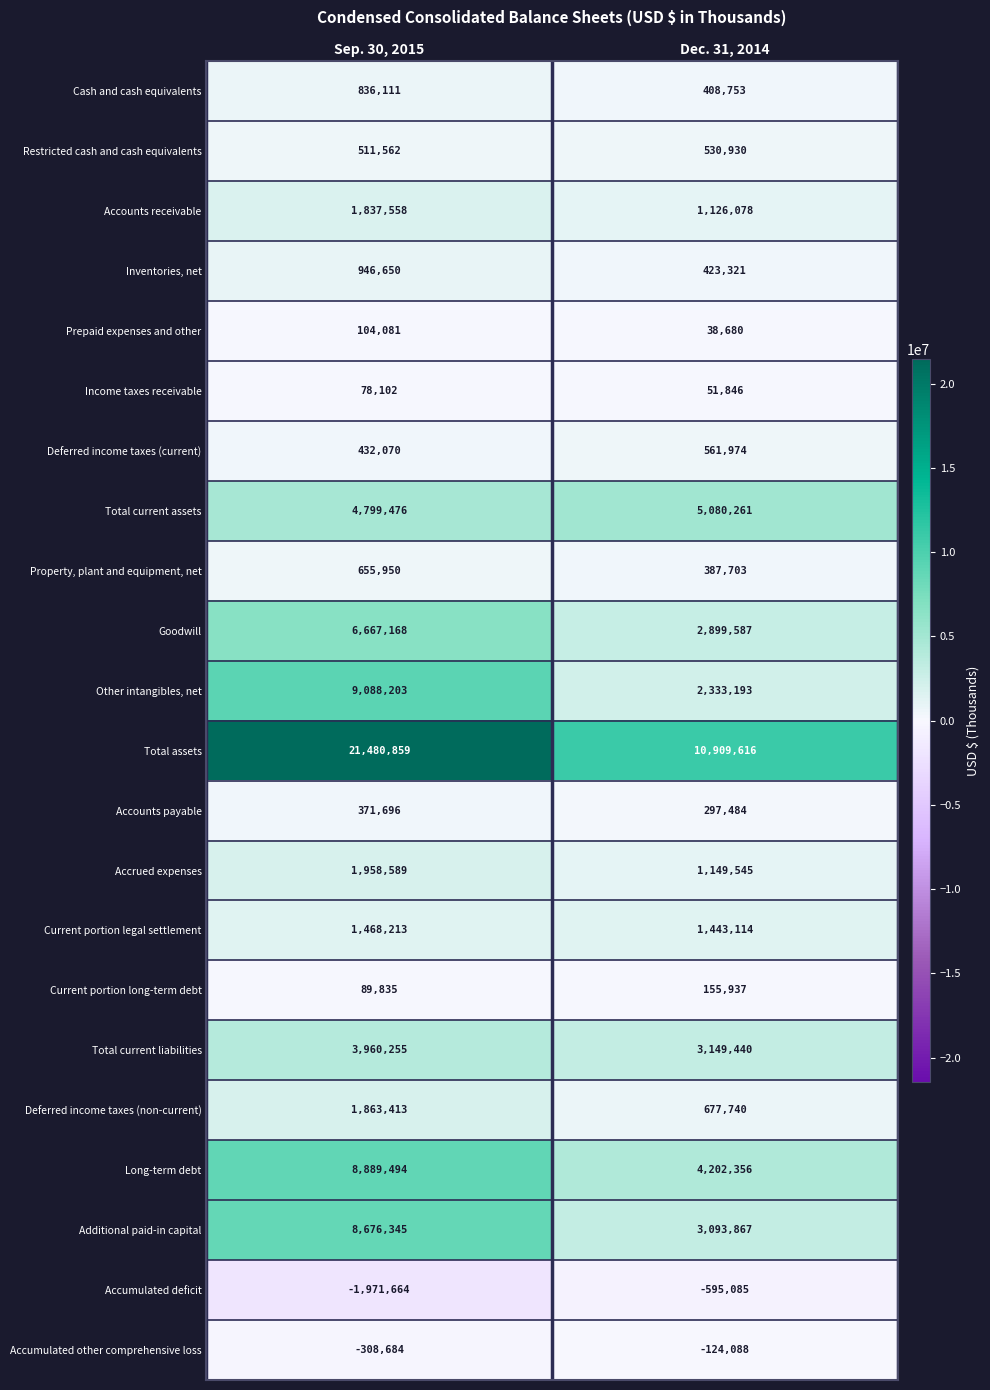

What is the total value across all series at Sep. 30, 2015?

72435282